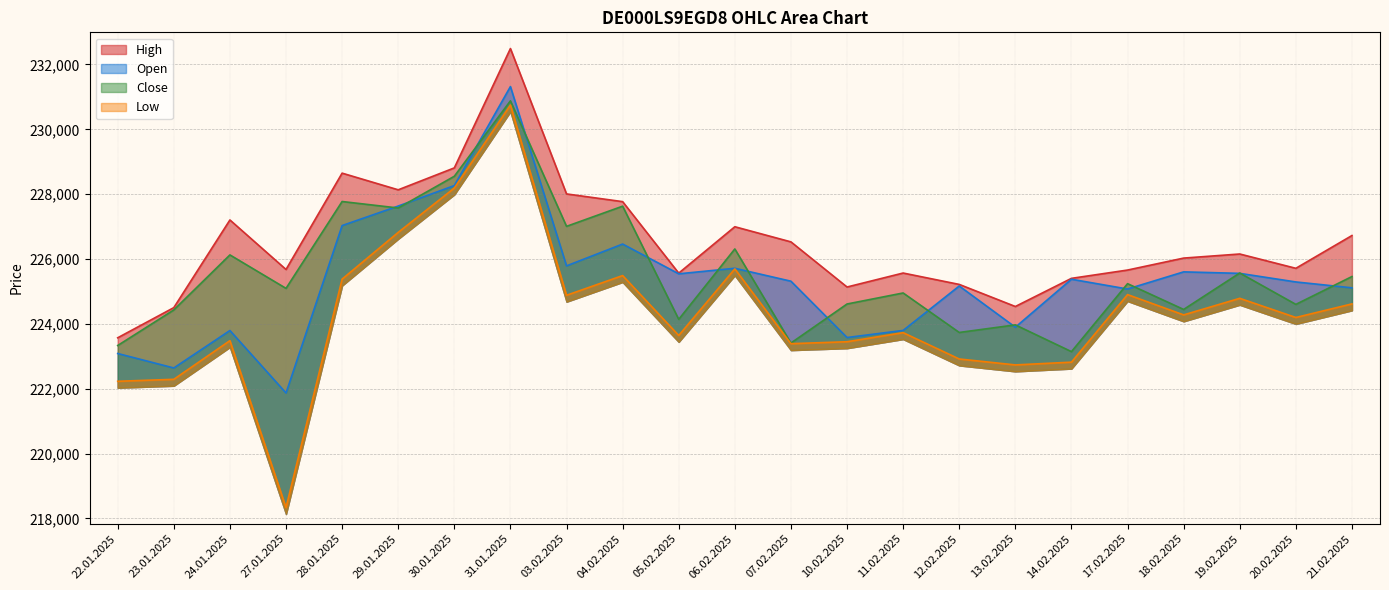

How many values in the Close series are below 225095?

11